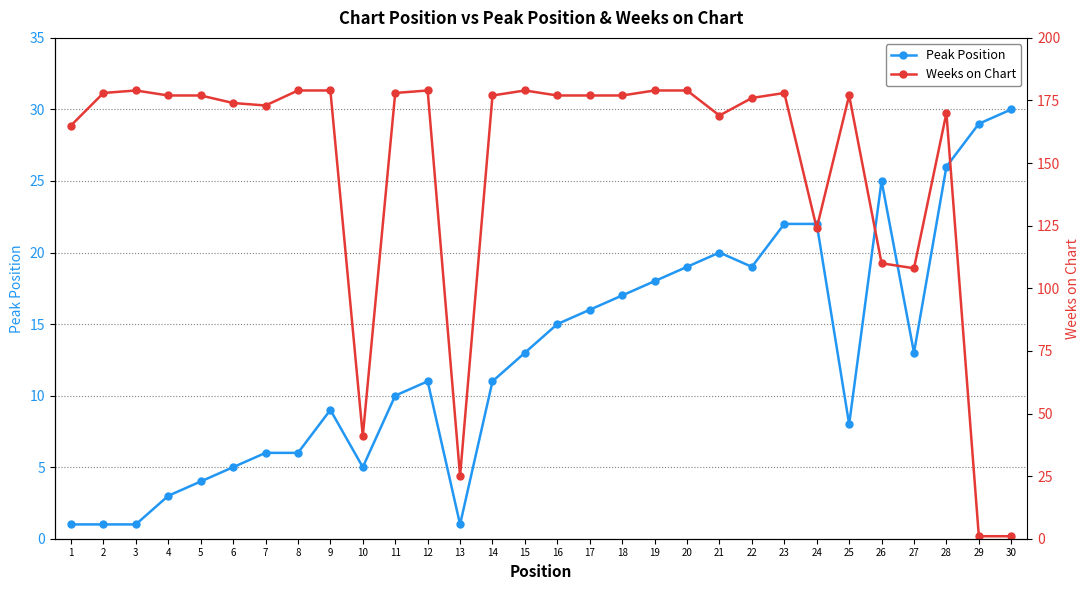

What are all the series names shown in the legend?

Peak Position, Weeks on Chart